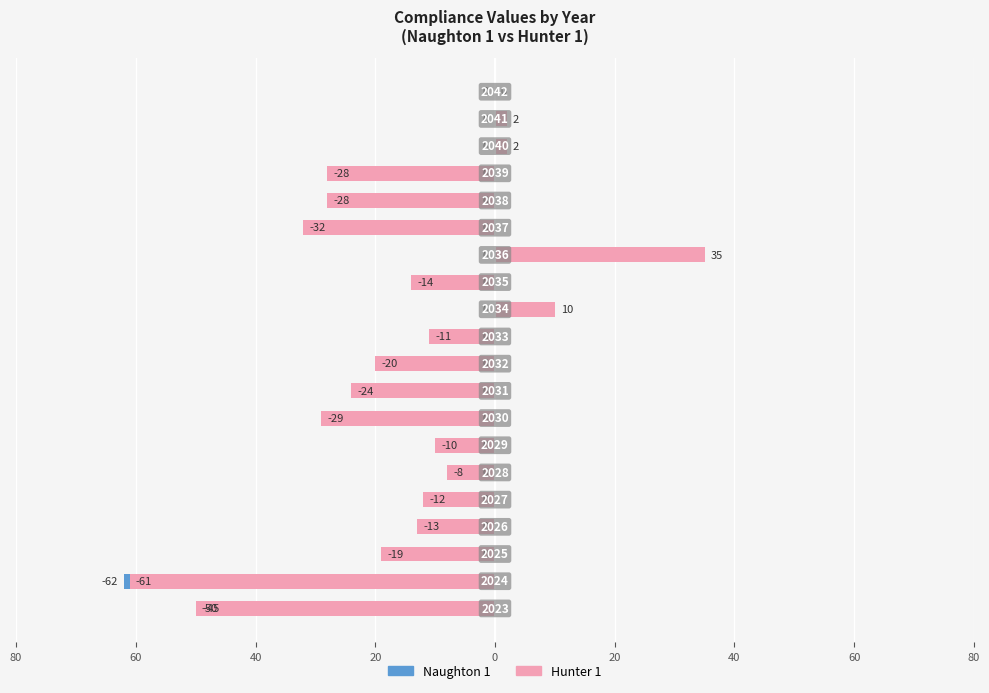

What is the maximum value shown in the chart?

35